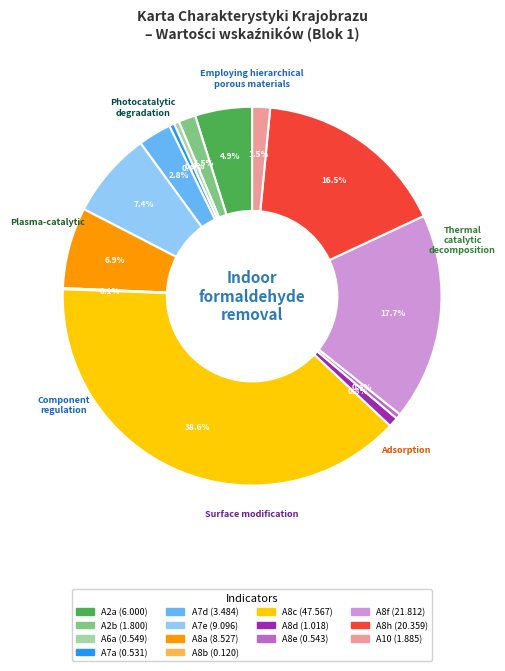

Which category has the biggest portion of the pie?

A8c